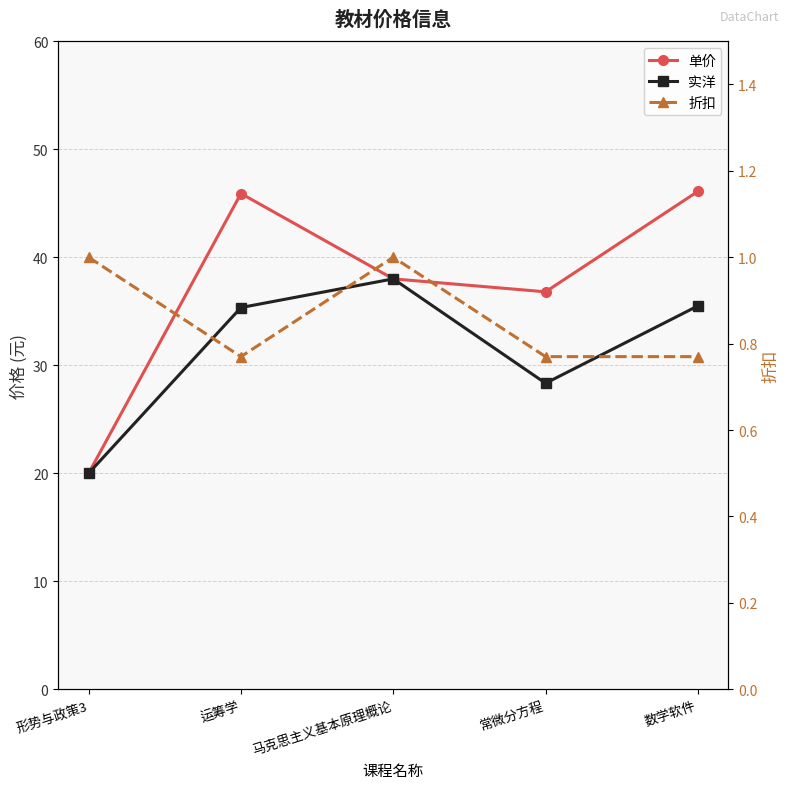

Which series has the largest total across all categories?

单价